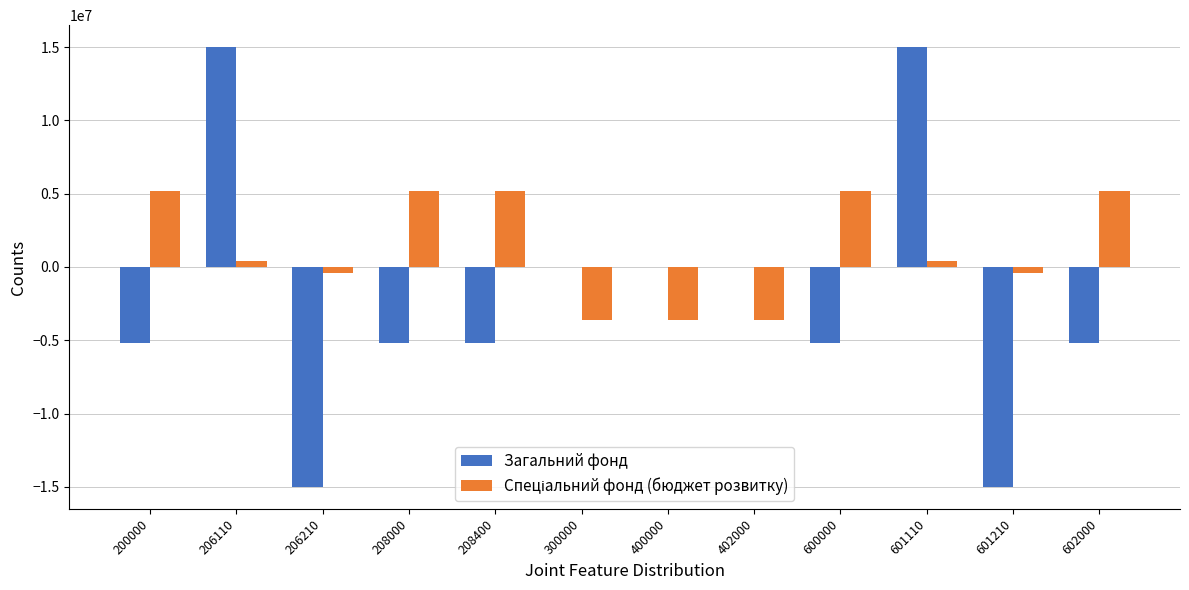

What is the maximum value shown in the chart?

15000000